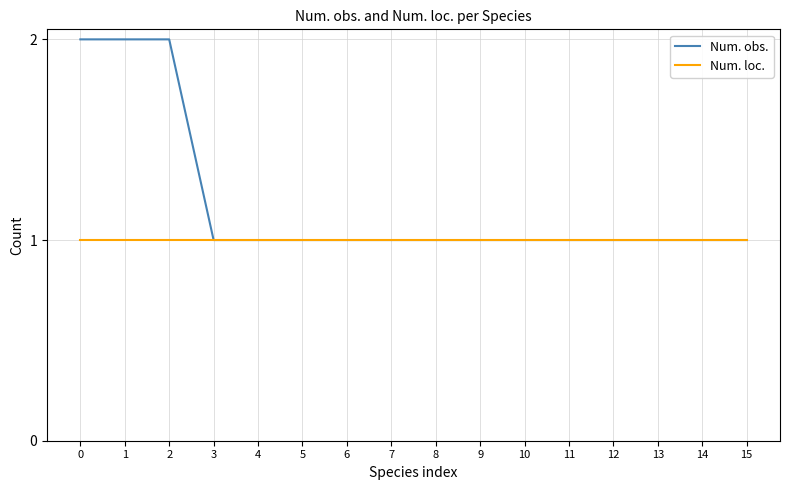

Is the value of Num. loc. at 0 greater than the value of Num. obs. at 2?

No